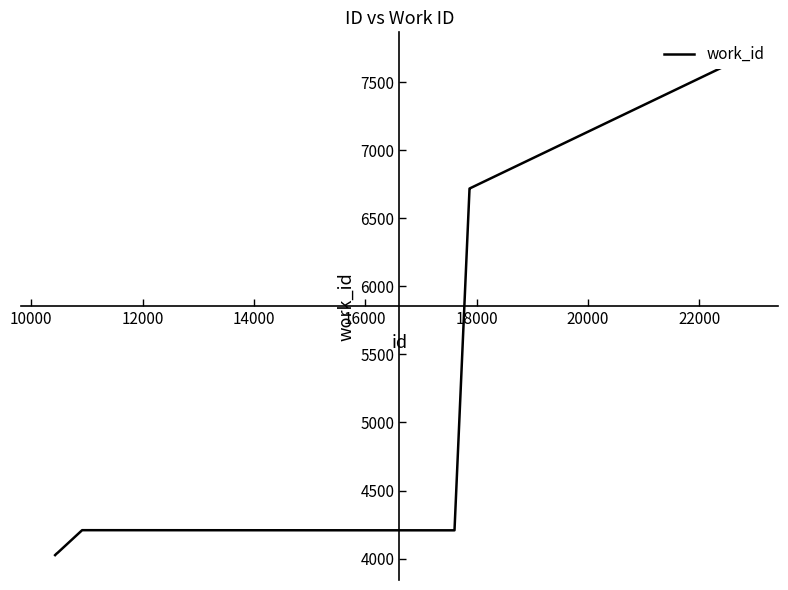

Is it true that the value at 16000 is 4208?

True